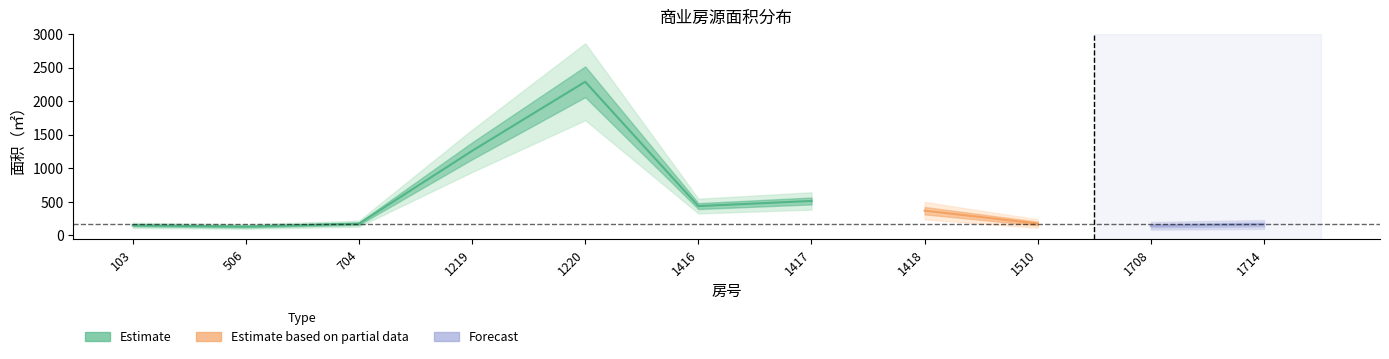

How many series are shown in this chart?

3